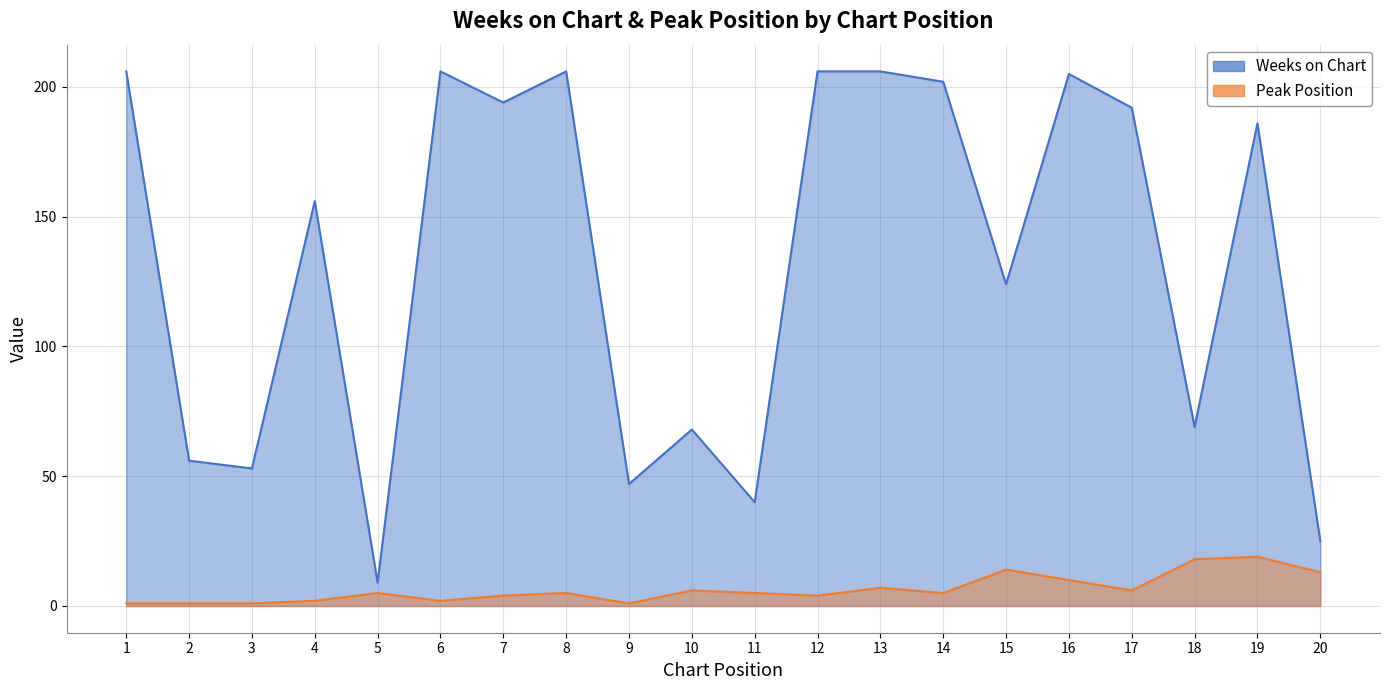

Where is the first local maximum for Peak Position?

5